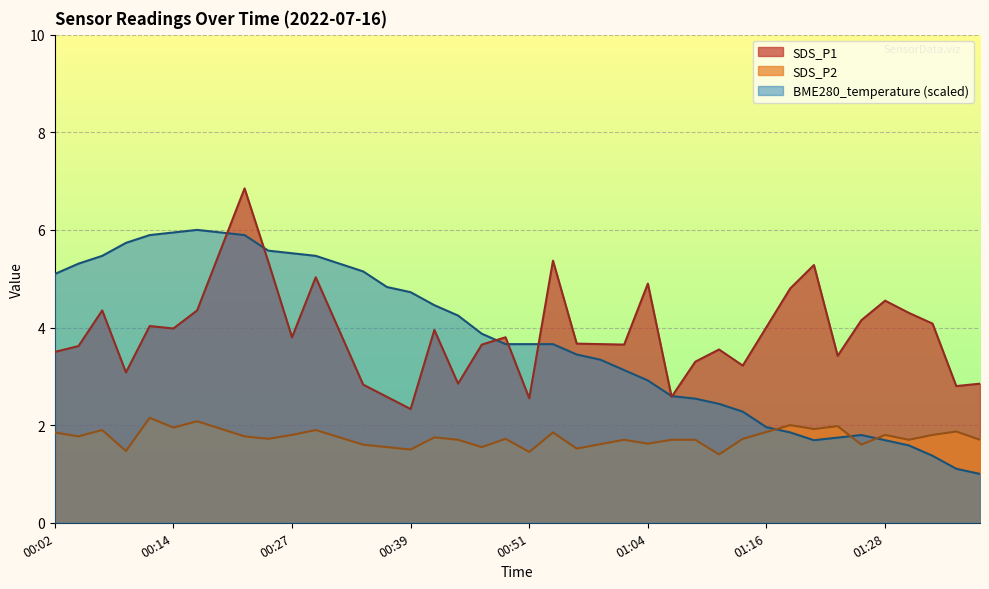

Does the chart display data point markers on the line(s)?

No